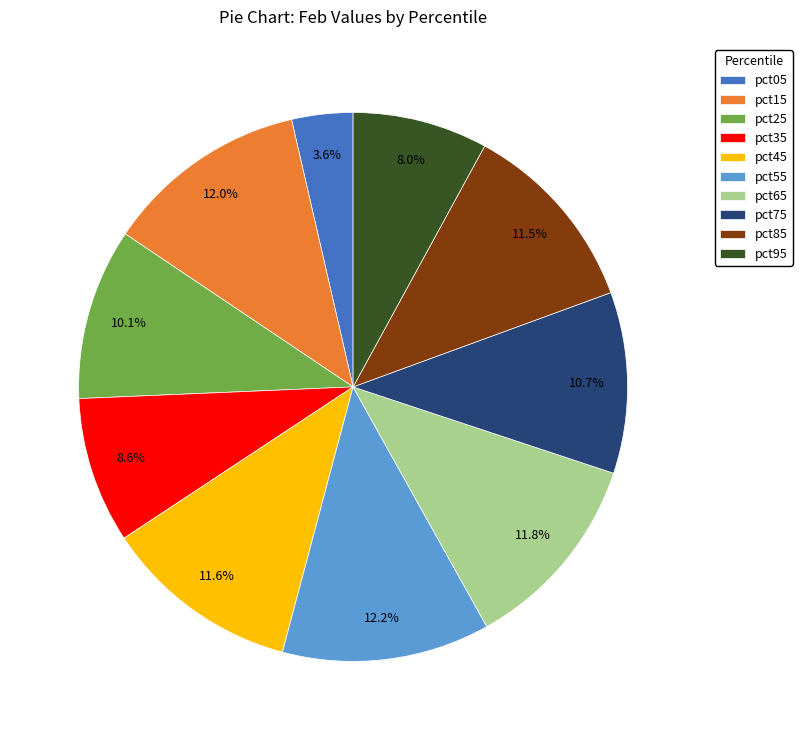

To the nearest percent, what is the difference between the largest and smallest slice percentages?

9%